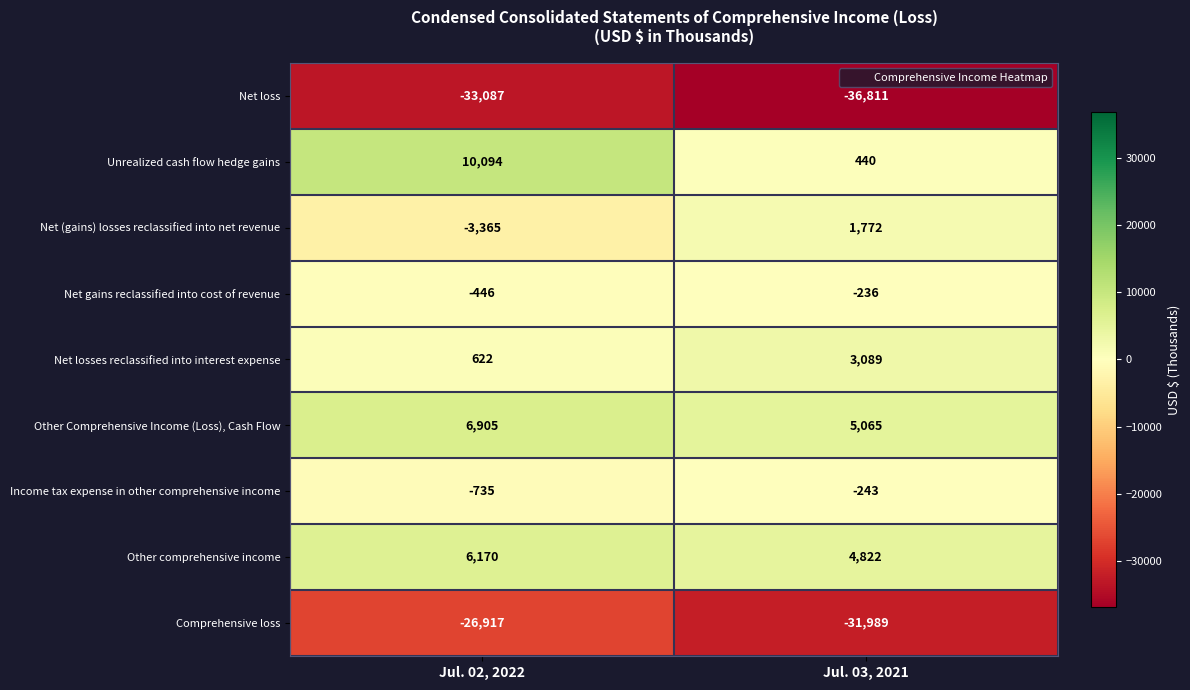

At which category is the sum across all series the highest?

Jul. 02, 2022